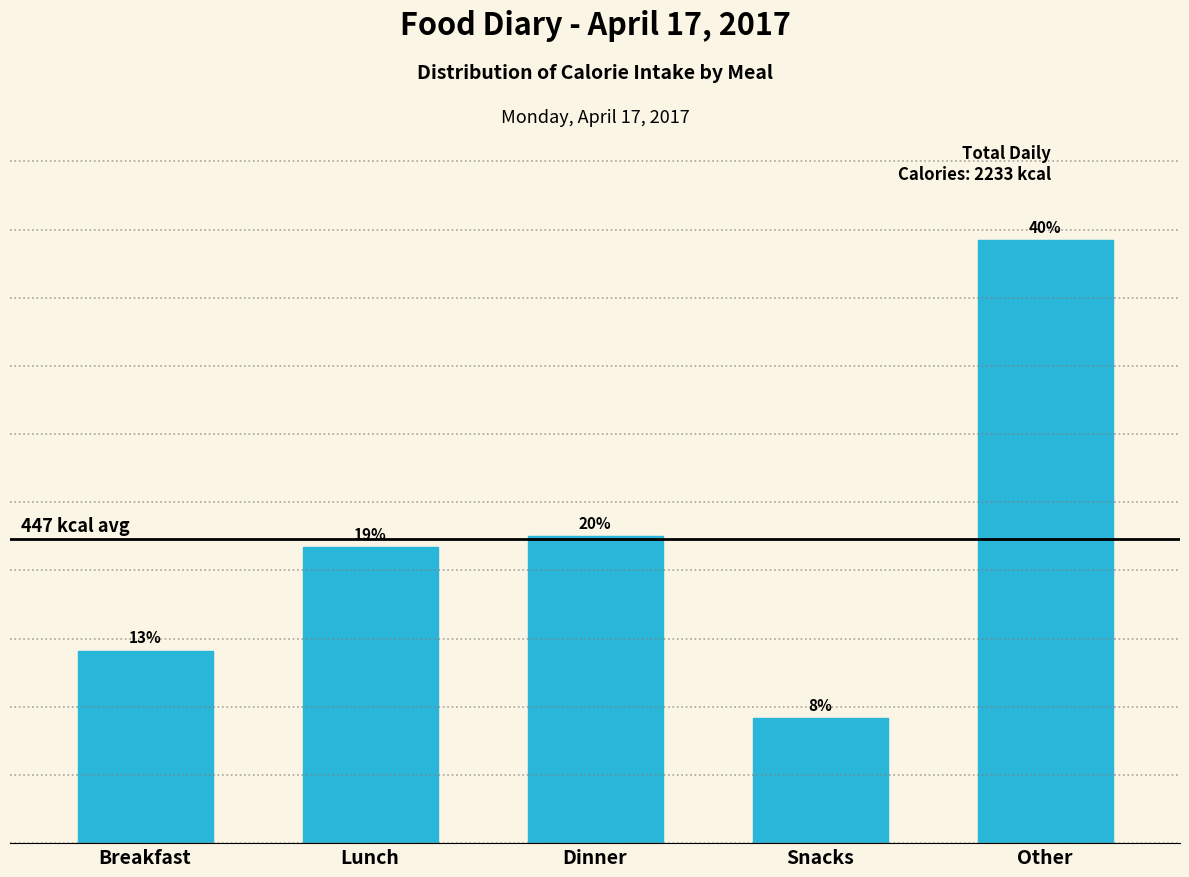

Does the chart contain any negative values?

No